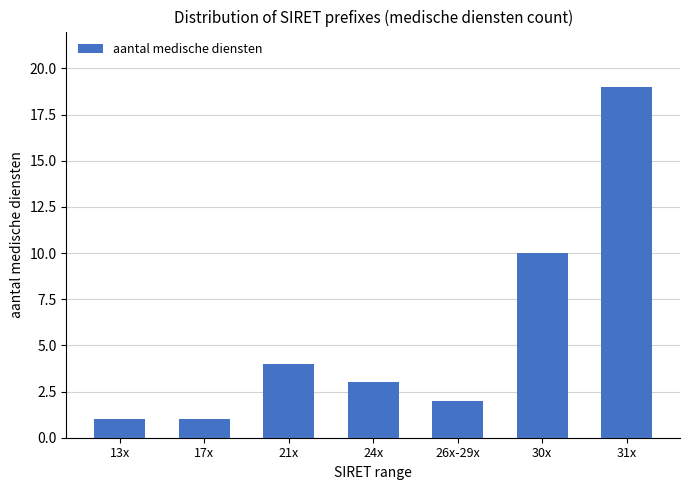

Reading left to right, list all the values displayed in this chart.

13x=1	17x=1	21x=4	24x=3	26x-29x=2	30x=10	31x=19